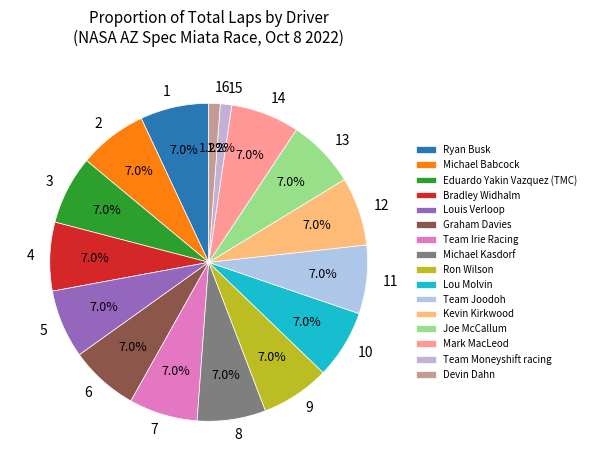

How many segments does this pie chart have?

16